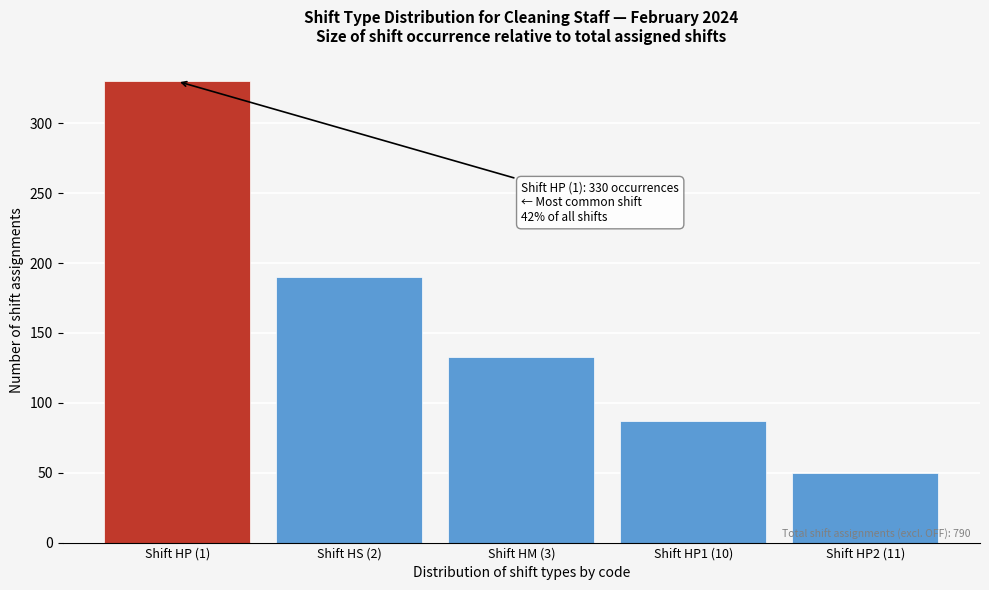

Reading left to right, transcribe all the data shown in this chart.

Shift HP (1)=330	Shift HS (2)=190	Shift HM (3)=133	Shift HP1 (10)=87	Shift HP2 (11)=50